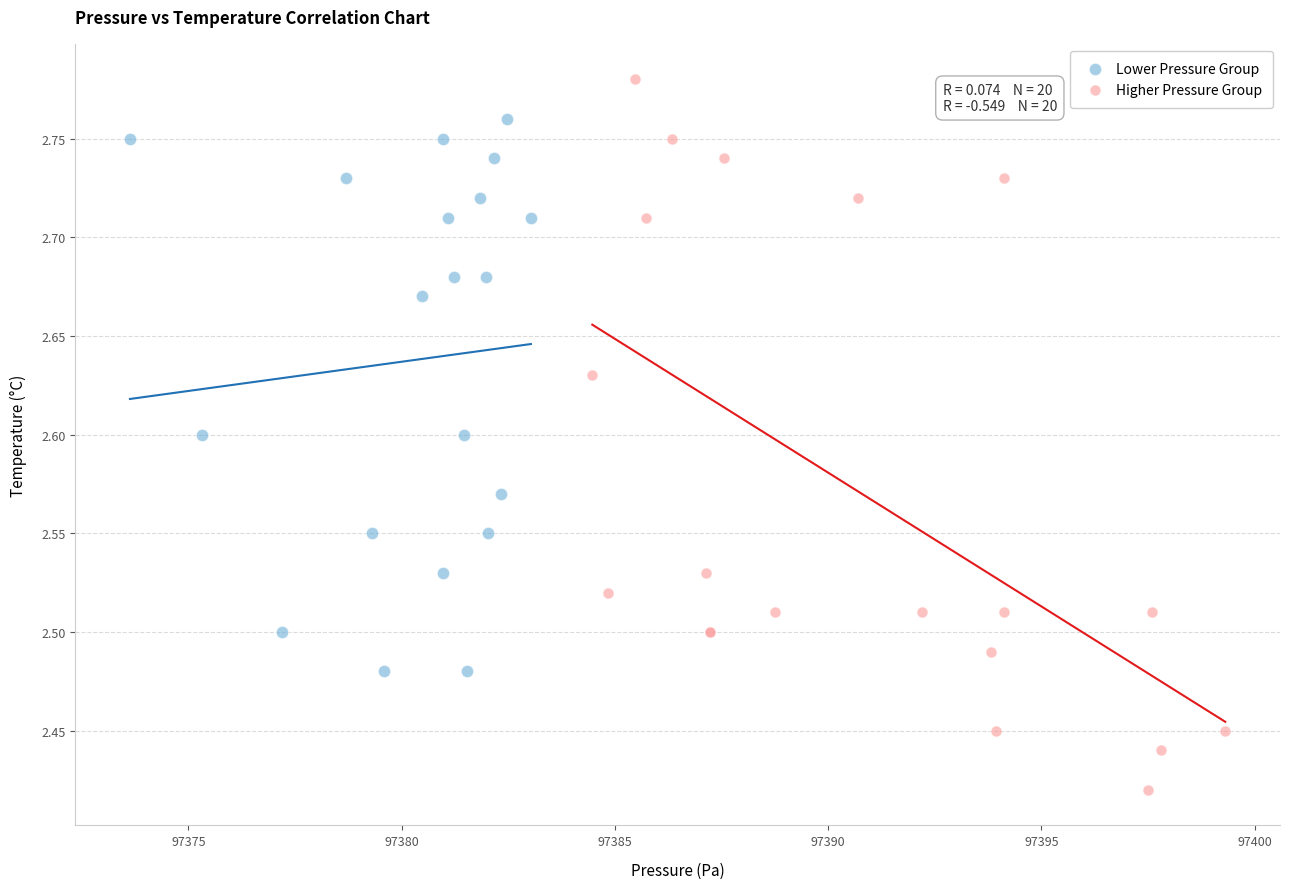

What are all the series names shown in the legend?

Lower Pressure Group, Higher Pressure Group